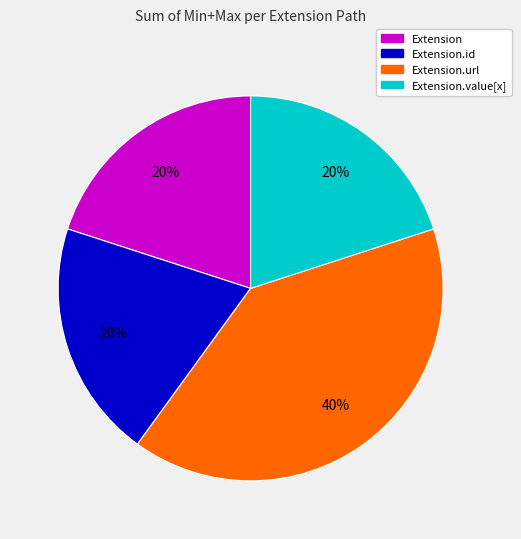

How many slices are in this pie chart?

4